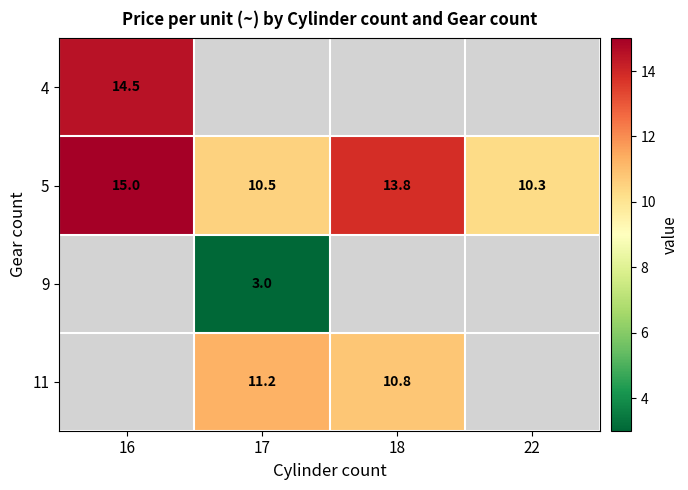

Which category has the highest value in the 5 series?

16